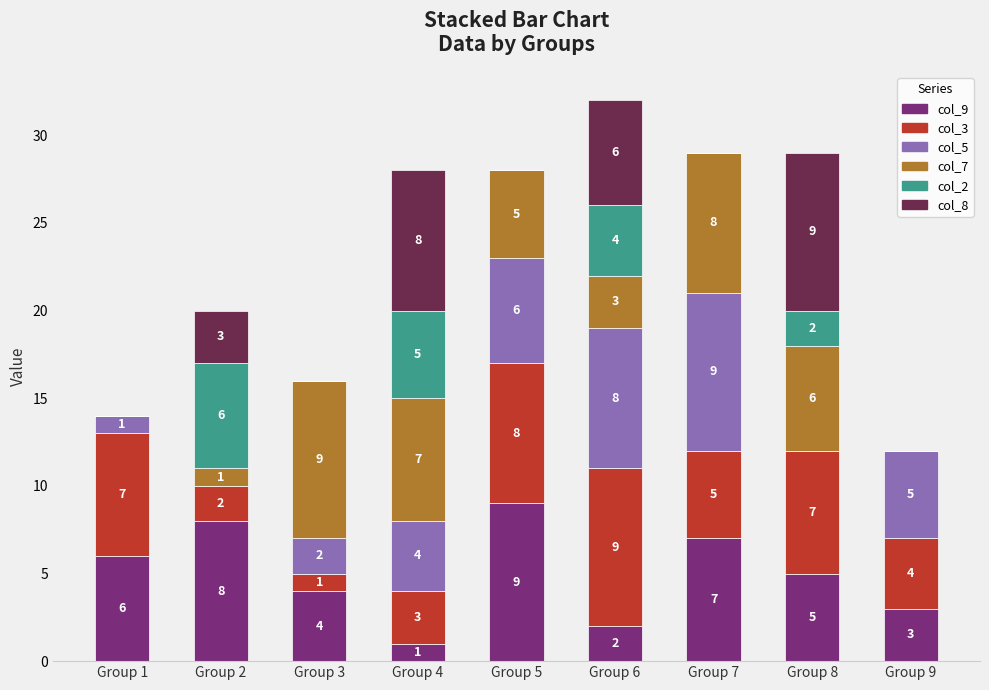

What is the total value across all series at Group 2?

20